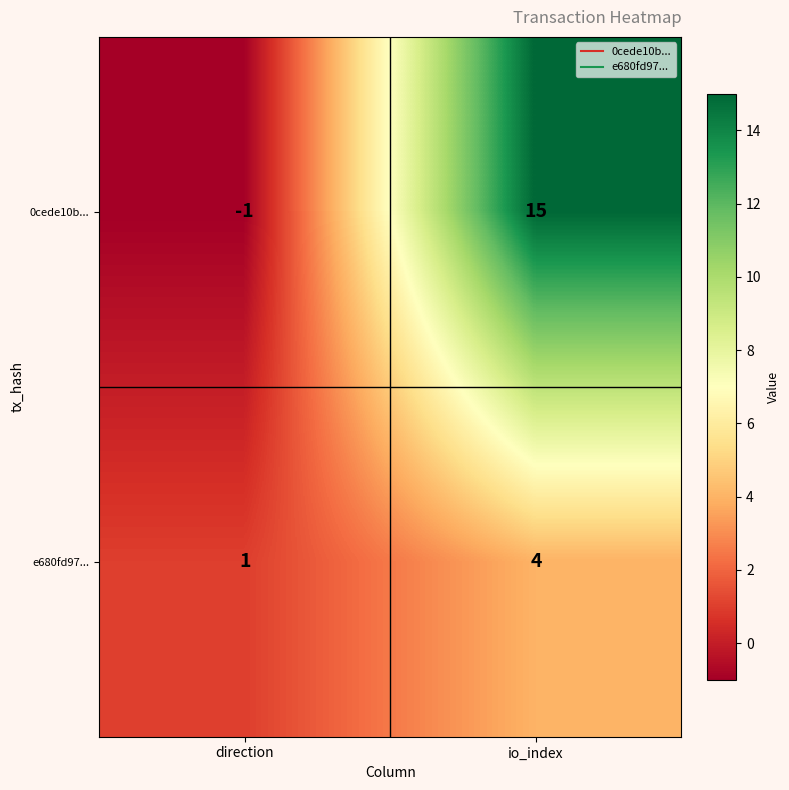

What is the greatest value displayed?

15